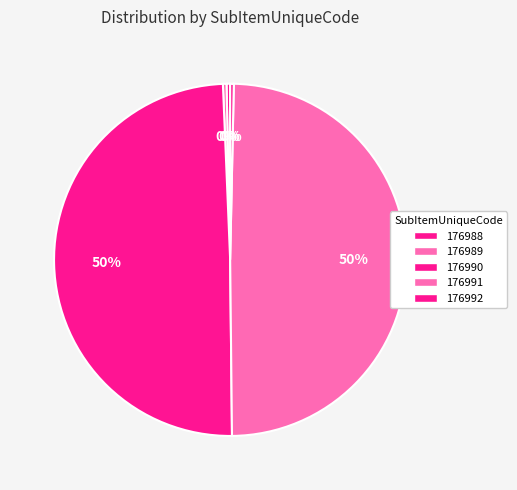

How many slices are in this pie chart?

5